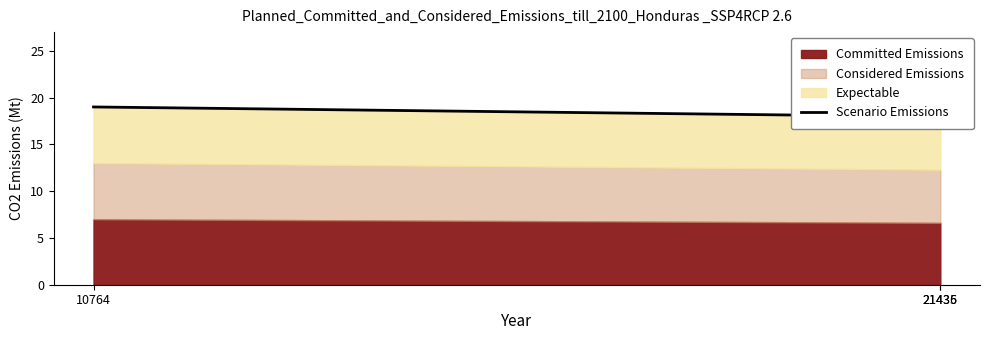

What is the sum of all values?

54.9